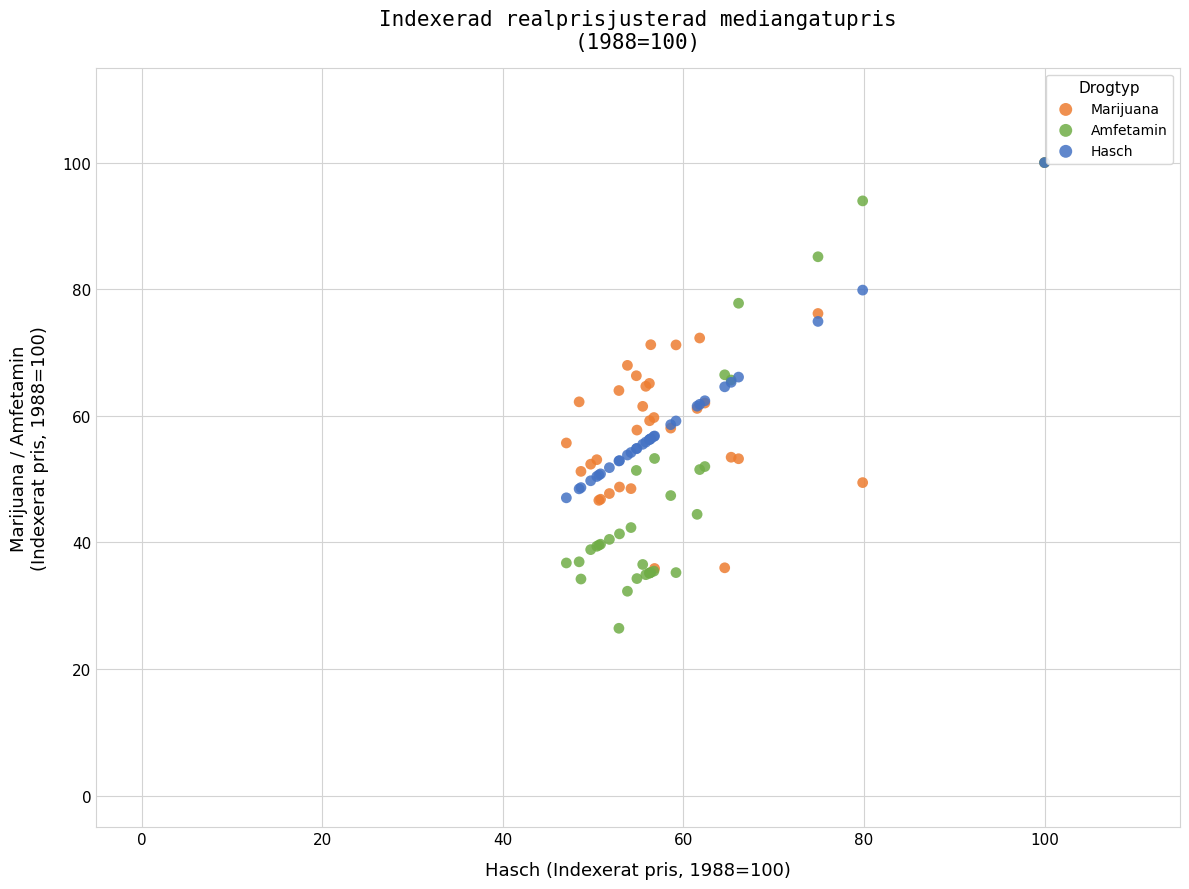

What are all the series names shown in the legend?

Marijuana, Amfetamin, Hasch